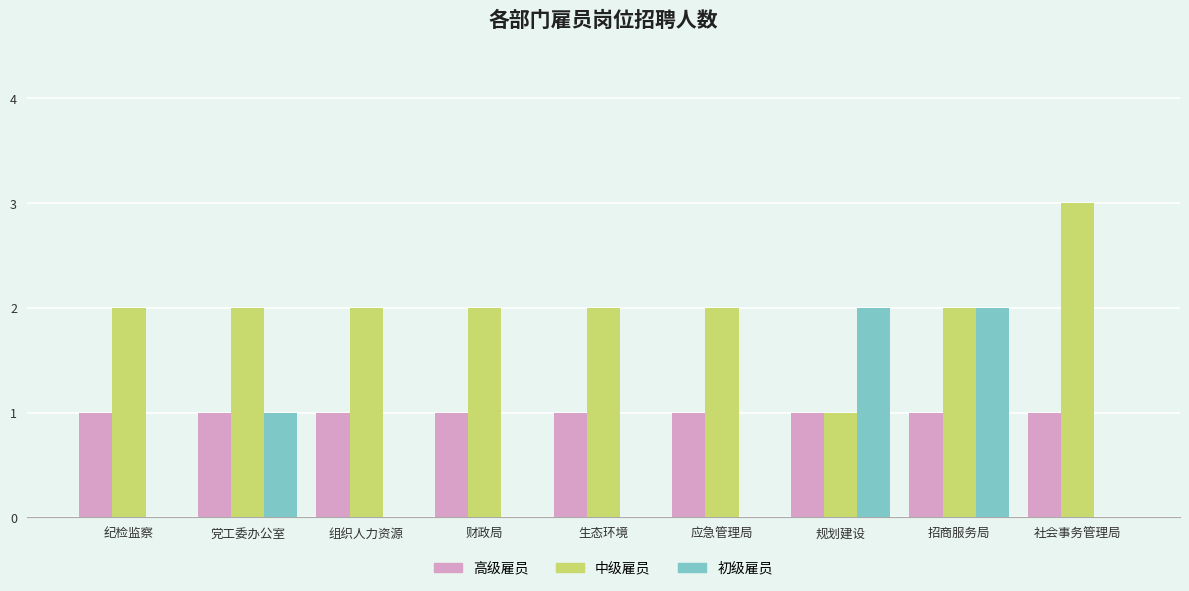

Are the bars horizontal?

No